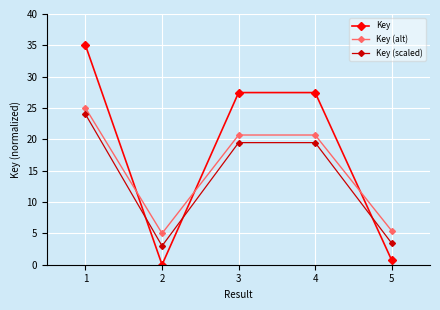

What is the difference between the maximum and minimum values in the Key (scaled) series?

21.0